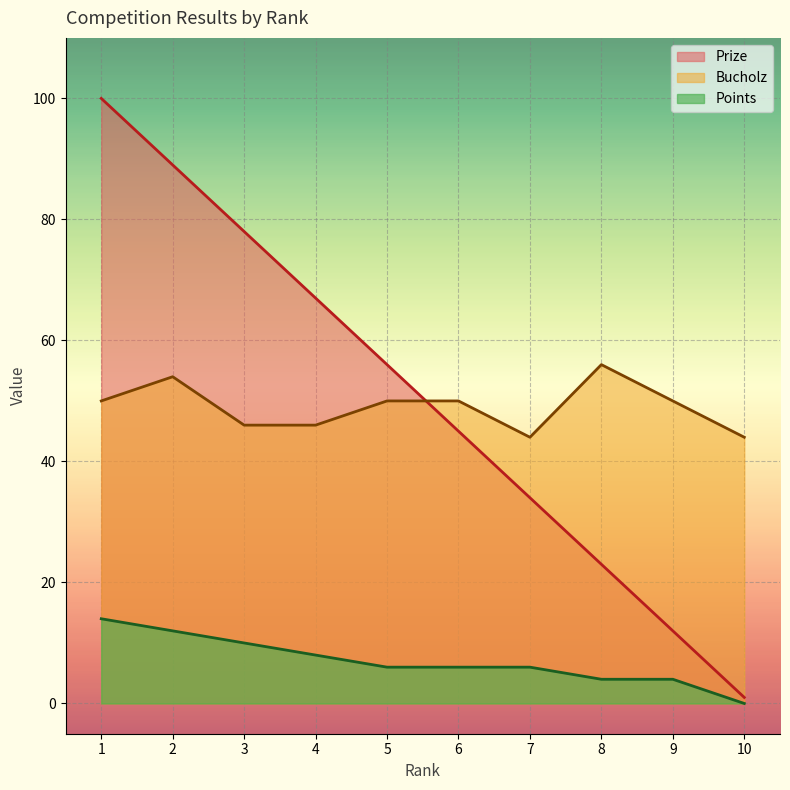

What is the difference between the Prize values at 5 and 3?

22